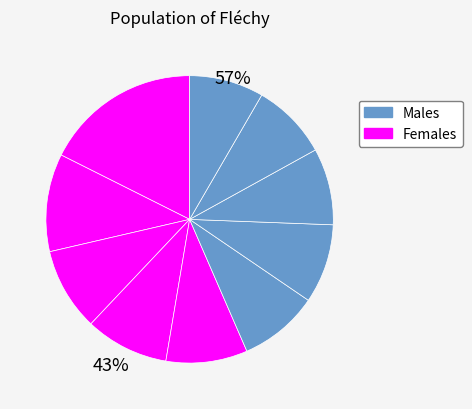

How many segments does this pie chart have?

10